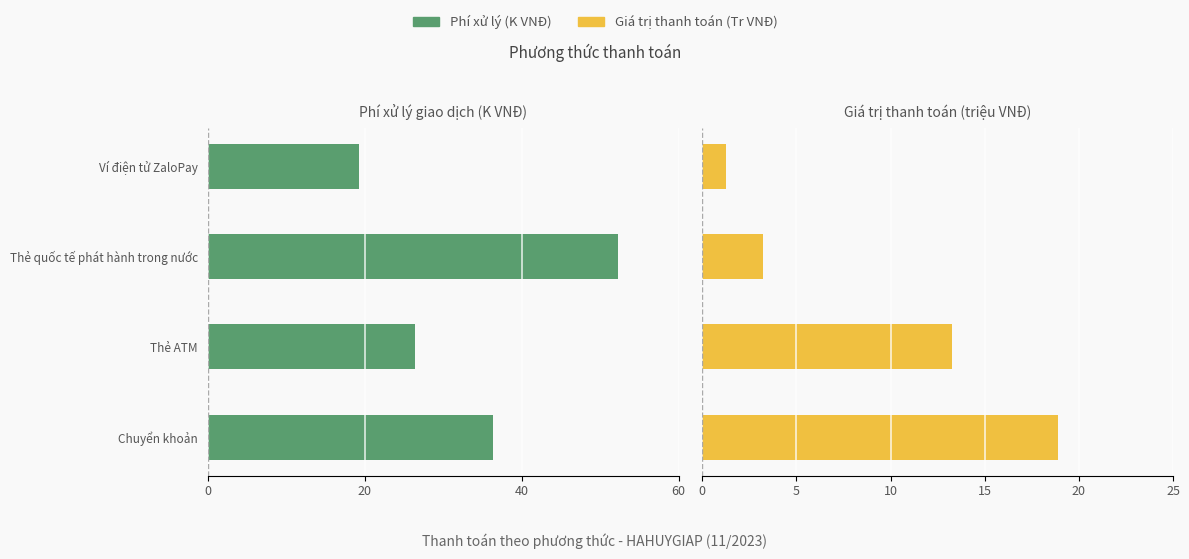

At how many categories does at least one series exceed -38?

4